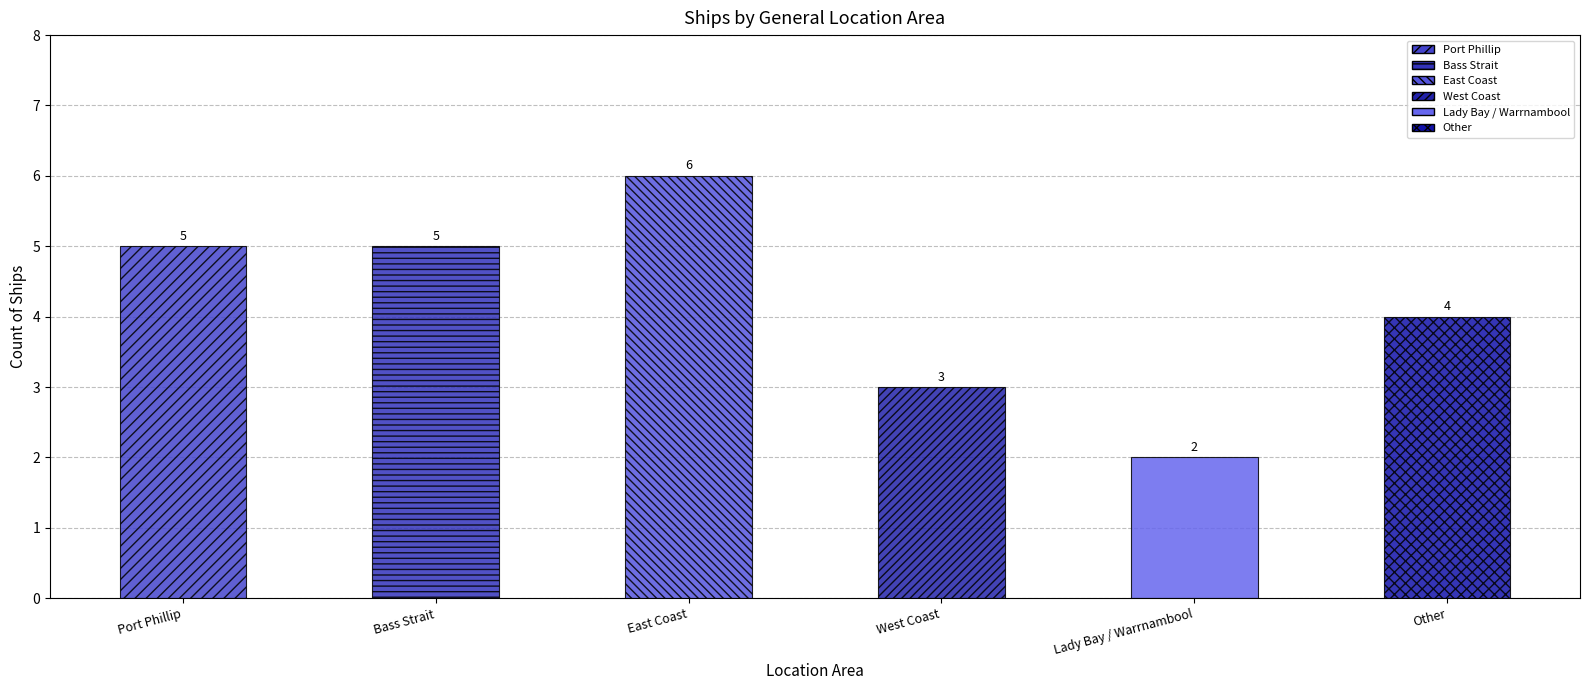

Is it true that the value at West Coast is 1?

False